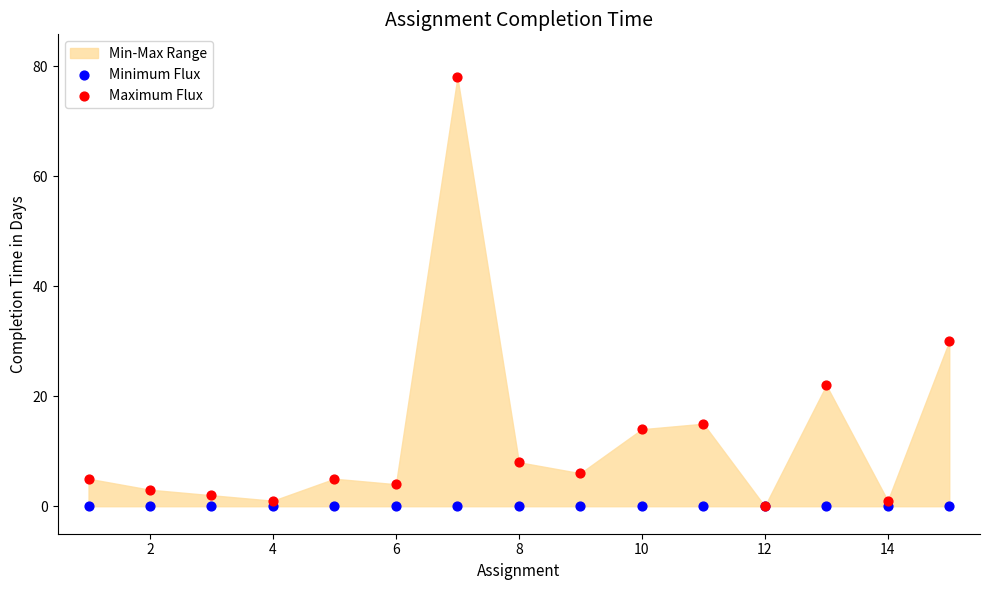

In the Maximum Flux series, what Y value is closest to 39?

30